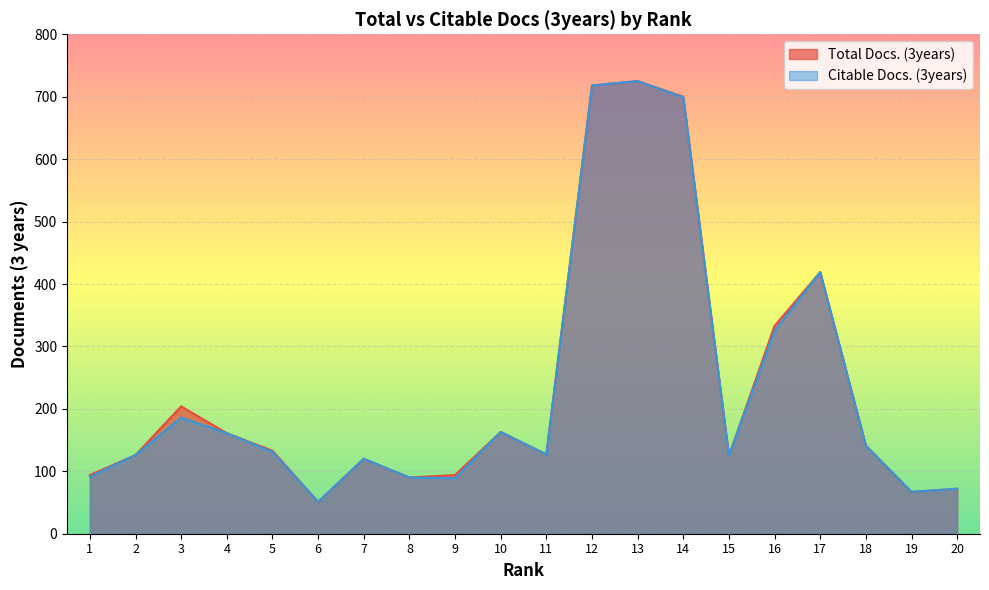

Reading left to right, extract all data points from this chart.

Total Docs. (3years): 1=94	2=126	3=204	4=161	5=133	6=51	7=120	8=90	9=94	10=163	11=127	12=718	13=725	14=700	15=125	16=333	17=419	18=141	19=67	20=72
Citable Docs. (3years): 1=91	2=126	3=186	4=161	5=131	6=51	7=120	8=90	9=89	10=163	11=127	12=718	13=725	14=699	15=125	16=325	17=419	18=141	19=67	20=72